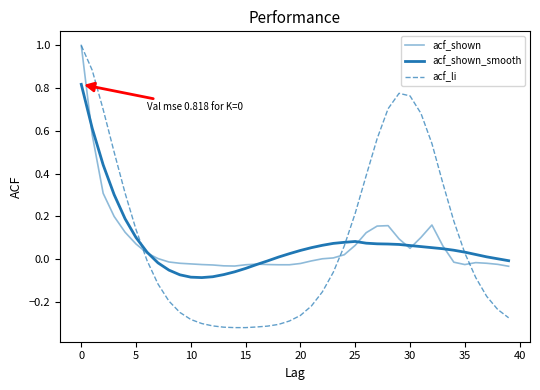

How many interior local peaks does the acf_li series have?

1